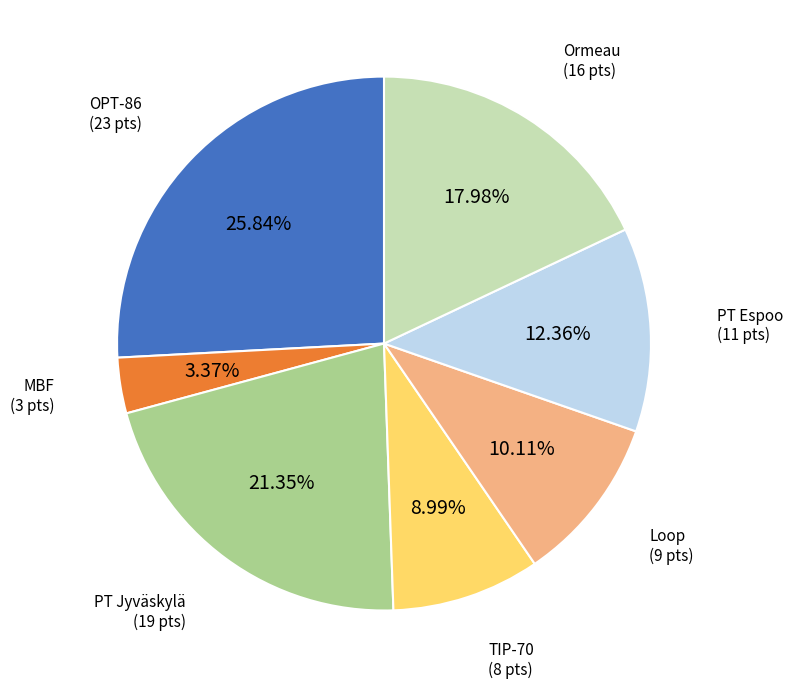

How many segments does this pie chart have?

7